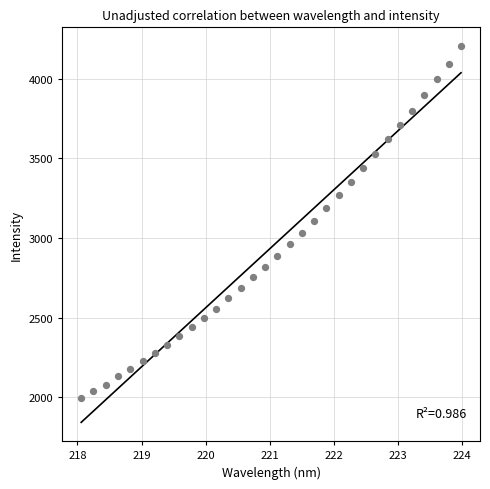

What is the range of Y values (max minus min)?

2208.7